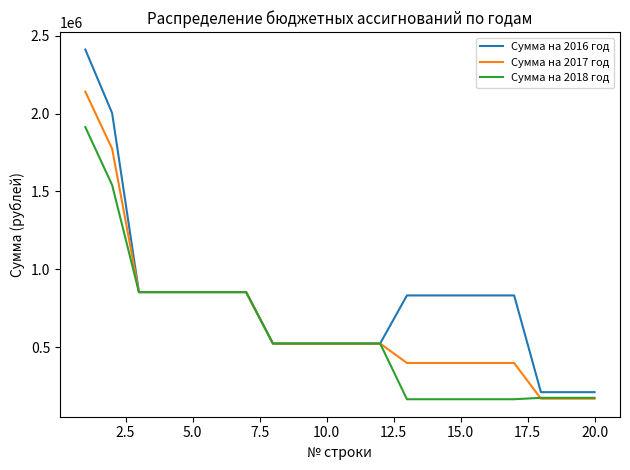

How many lines are shown in the chart?

3